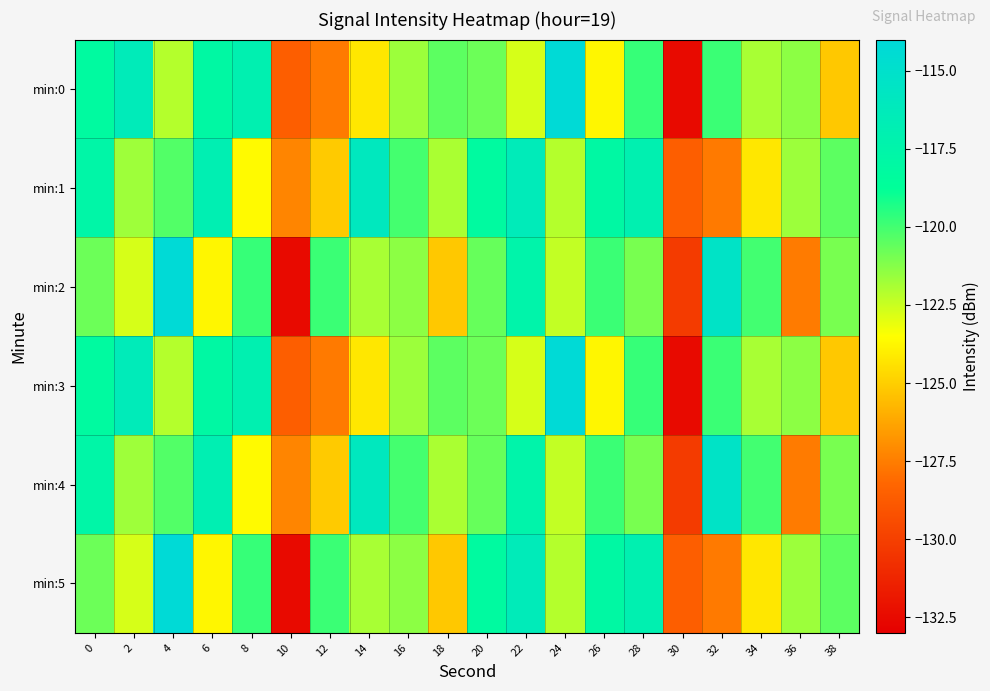

Reading left to right, transcribe all the data shown in this chart.

min:0: 0=-118.2	2=-116.3	4=-122.1	6=-118.0	8=-117.0	10=-128.6	12=-127.6	14=-124.2	16=-121.7	18=-120.5	20=-120.8	22=-122.8	24=-114.2	26=-123.8	28=-119.8	30=-132.5	32=-119.8	34=-121.9	36=-121.3	38=-125.2
min:1: 0=-117.6	2=-121.7	4=-120.3	6=-116.9	8=-123.6	10=-127.3	12=-125.1	14=-116.0	16=-120.0	18=-121.9	20=-118.2	22=-116.3	24=-122.1	26=-118.0	28=-117.0	30=-128.6	32=-127.6	34=-124.2	36=-121.7	38=-120.5
min:2: 0=-120.8	2=-122.8	4=-114.2	6=-123.8	8=-119.8	10=-132.5	12=-119.8	14=-121.9	16=-121.3	18=-125.2	20=-120.7	22=-117.5	24=-122.4	26=-119.8	28=-121.0	30=-130.2	32=-115.3	34=-120.0	36=-127.6	38=-121.0
min:3: 0=-118.2	2=-116.3	4=-122.1	6=-118.0	8=-117.0	10=-128.6	12=-127.6	14=-124.2	16=-121.7	18=-120.5	20=-120.8	22=-122.8	24=-114.2	26=-123.8	28=-119.8	30=-132.5	32=-119.8	34=-121.9	36=-121.3	38=-125.2
min:4: 0=-117.6	2=-121.7	4=-120.3	6=-116.9	8=-123.6	10=-127.3	12=-125.1	14=-116.0	16=-120.0	18=-121.9	20=-120.7	22=-117.5	24=-122.4	26=-119.8	28=-121.0	30=-130.2	32=-115.3	34=-120.0	36=-127.6	38=-121.0
min:5: 0=-120.8	2=-122.8	4=-114.2	6=-123.8	8=-119.8	10=-132.5	12=-119.8	14=-121.9	16=-121.3	18=-125.2	20=-118.2	22=-116.3	24=-122.1	26=-118.0	28=-117.0	30=-128.6	32=-127.6	34=-124.2	36=-121.7	38=-120.5